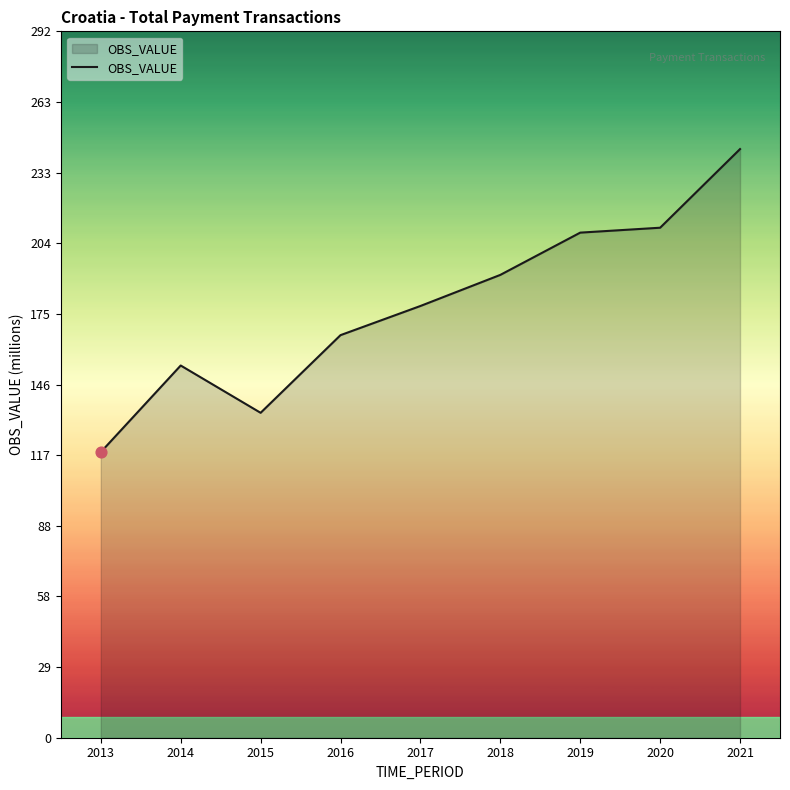

What is the ratio of the value at 2019 to the value at 2015?

1.6